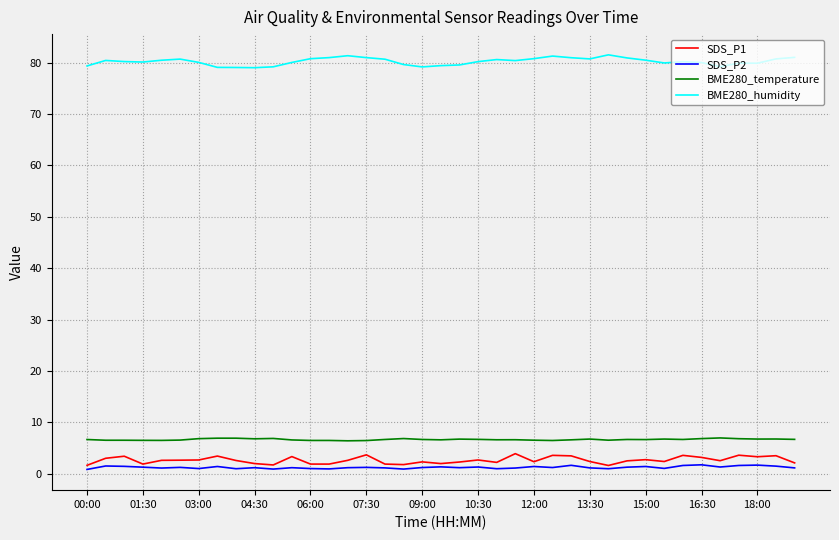

What is the greatest value displayed?

81.5